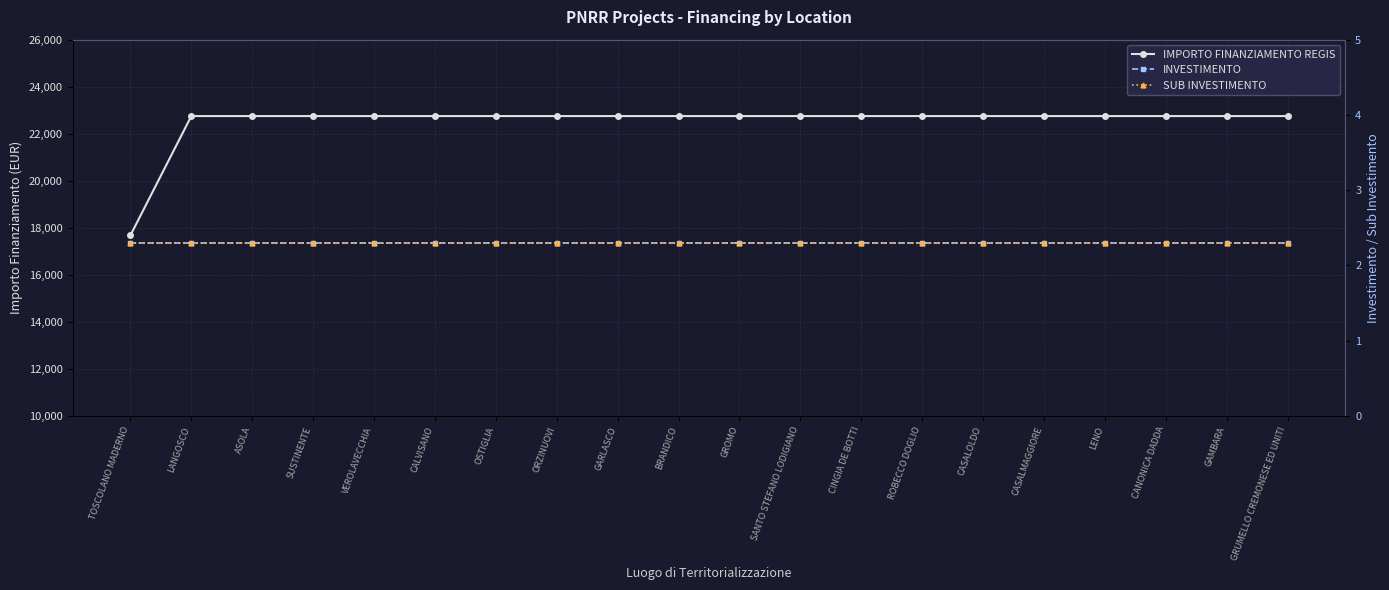

What position from the right is BRANDICO?

11